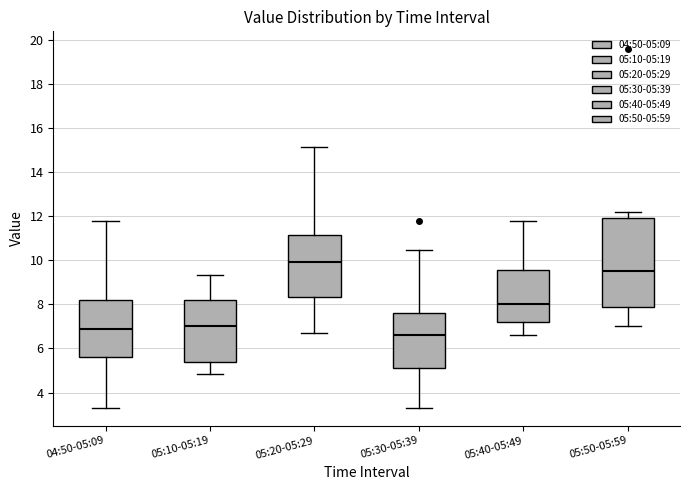

Reading left to right, transcribe this box plot: for each box, give where its median line is, the range the box spans, and where its two whiskers end, as read against the y-axis. The values are not printed on the chart, so give them approximately, as read against the axis.

04:50-05:09: median 6.8, box 5.6 to 8.2, whiskers 3.4 to 11.8
05:10-05:19: median 7.0, box 5.4 to 8.2, whiskers 4.8 to 9.4
05:20-05:29: median 9.8, box 8.4 to 11.2, whiskers 6.6 to 15.2
05:30-05:39: median 6.6, box 5.2 to 7.6, whiskers 3.4 to 10.4
05:40-05:49: median 8.0, box 7.2 to 9.6, whiskers 6.6 to 11.8
05:50-05:59: median 9.4, box 7.8 to 12.0, whiskers 7.0 to 12.2